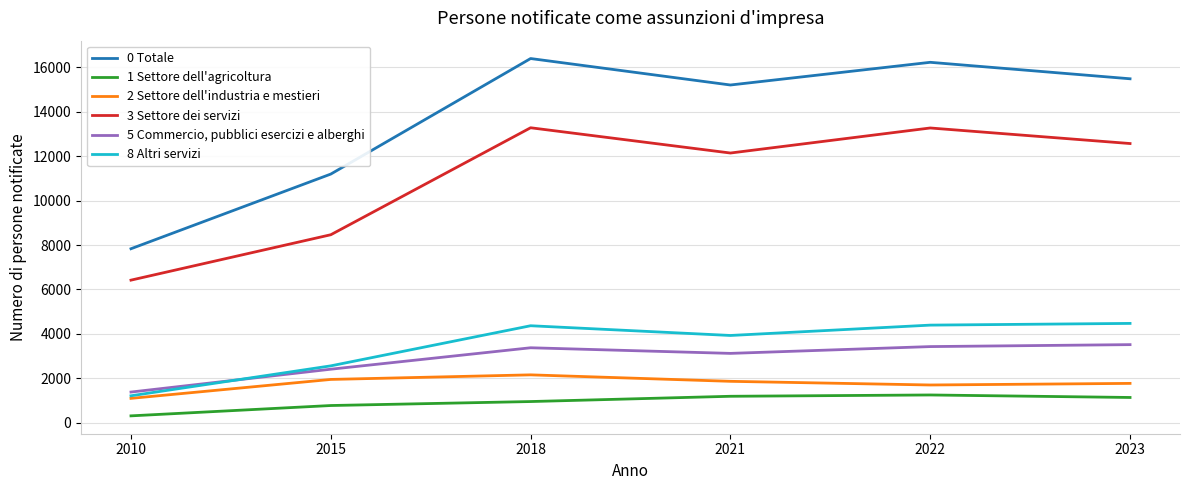

Which series changed the most between 2015 and 2018?

0 Totale